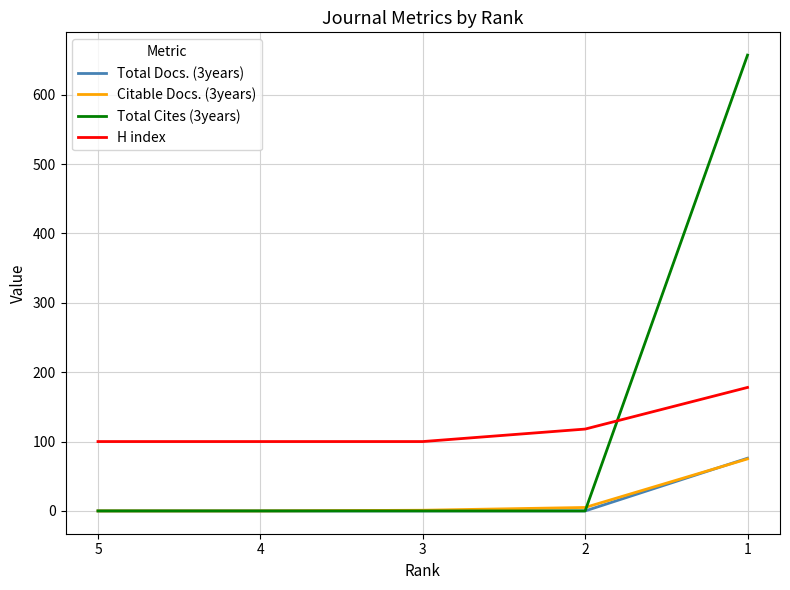

What is the difference between the highest and lowest values at 3?

100